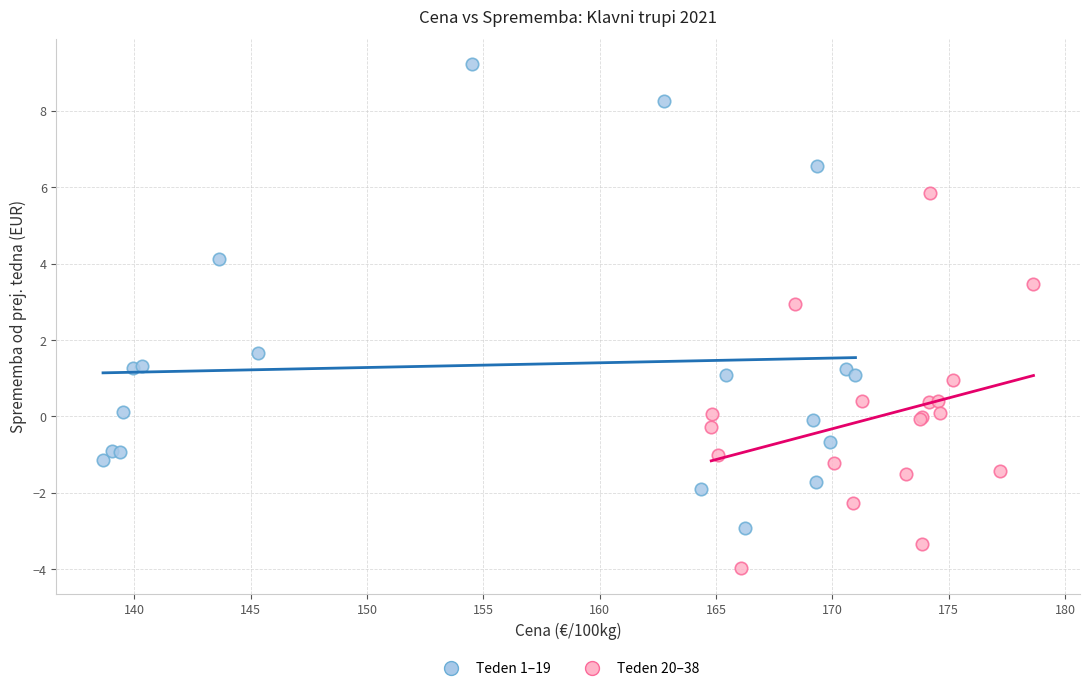

Which series has the largest Y range (max minus min)?

Teden 1–19